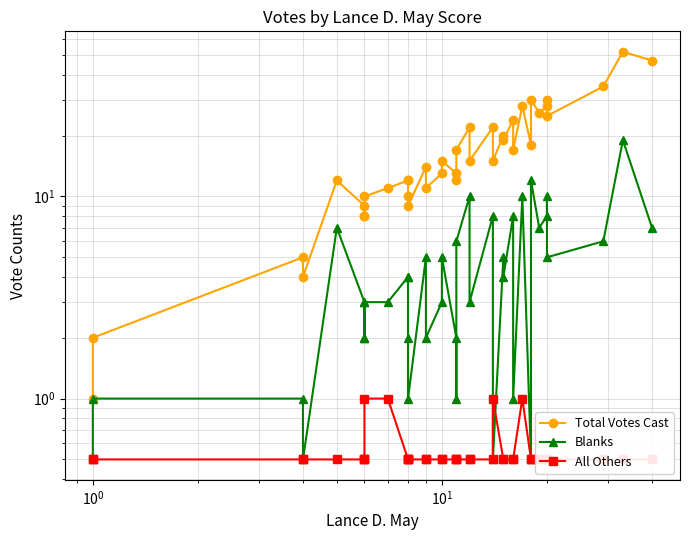

In Total Votes Cast, how many points are lower than both neighbors (excluding endpoints)?

11